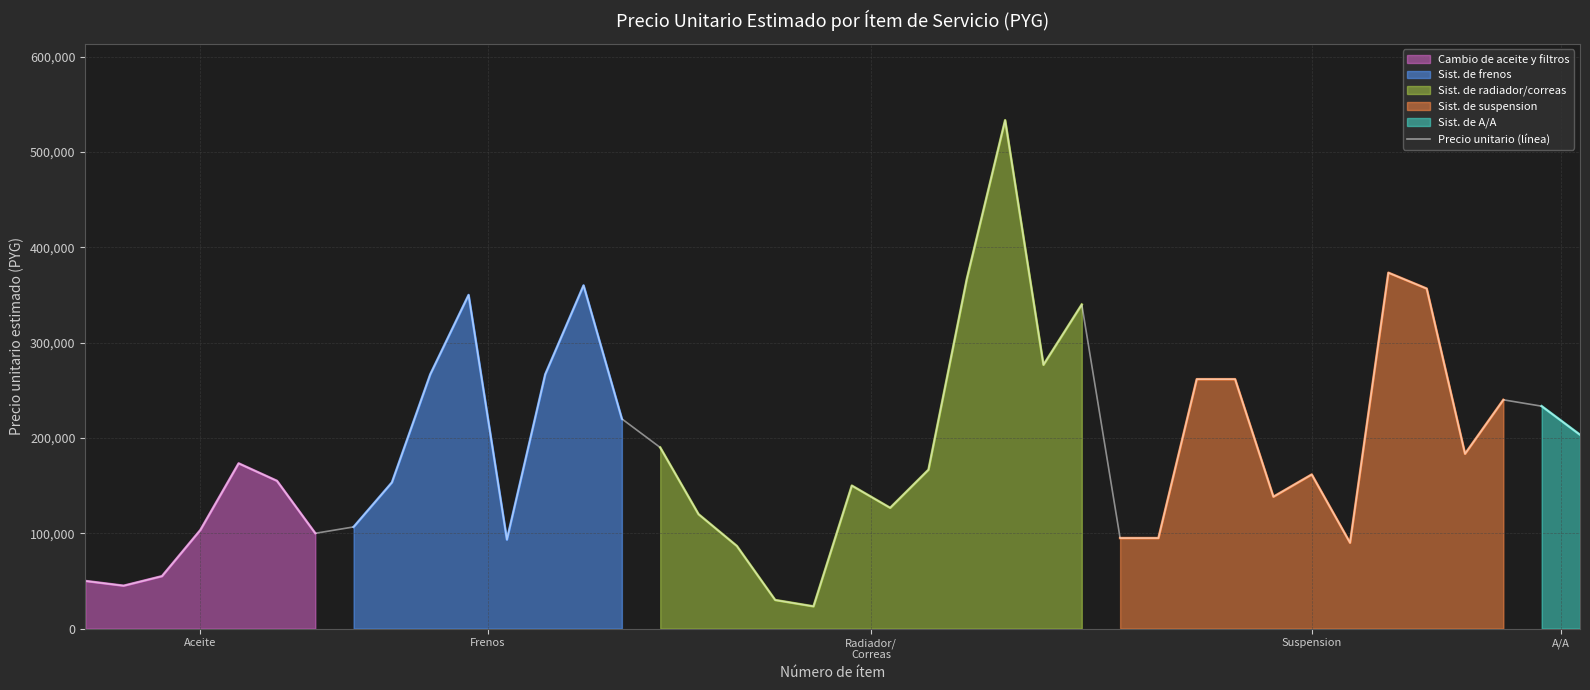

What is the maximum value for Precio unitario (línea)?

533333